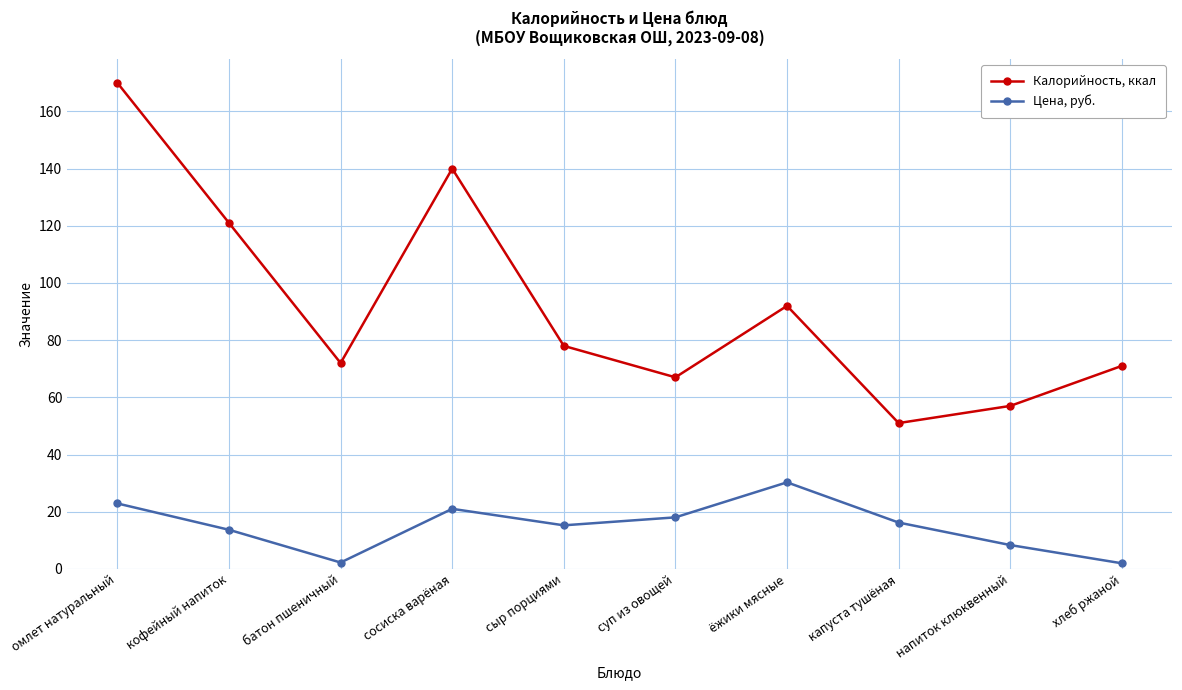

What is the difference between the second highest and second lowest values in the Цена, руб. series?

20.7